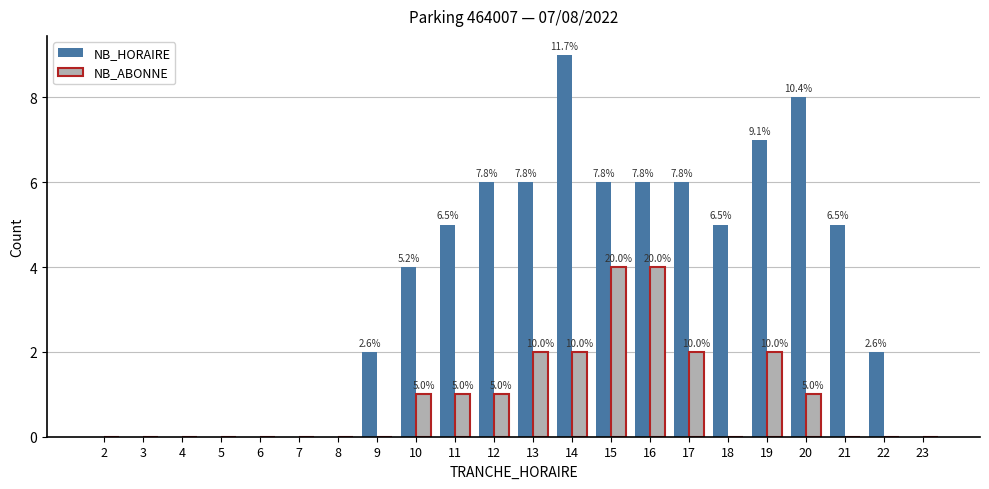

List the series in order of their peak value, lowest first.

NB_ABONNE, NB_HORAIRE